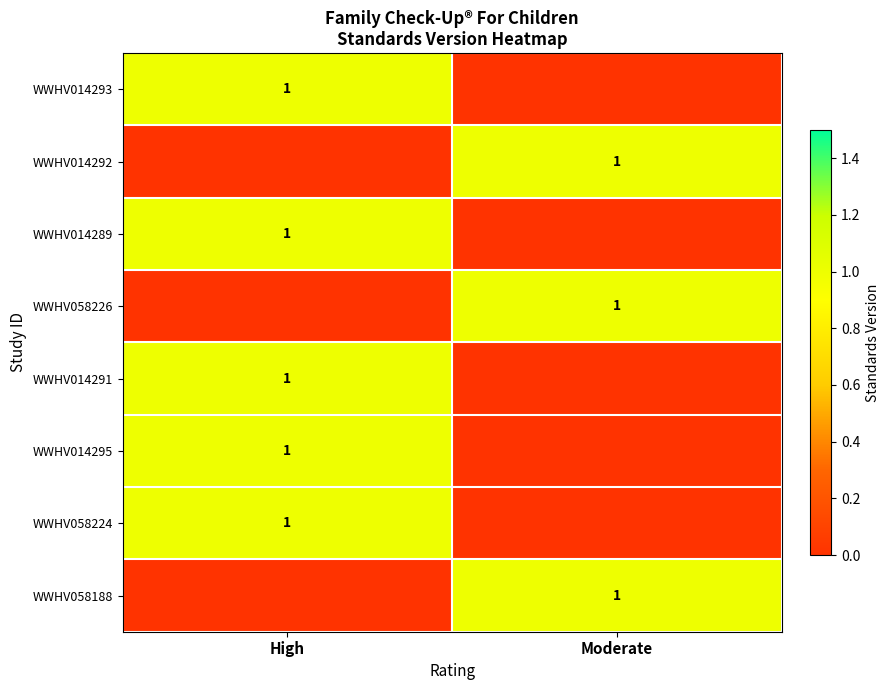

At which category does the chart reach its minimum across all series?

Moderate